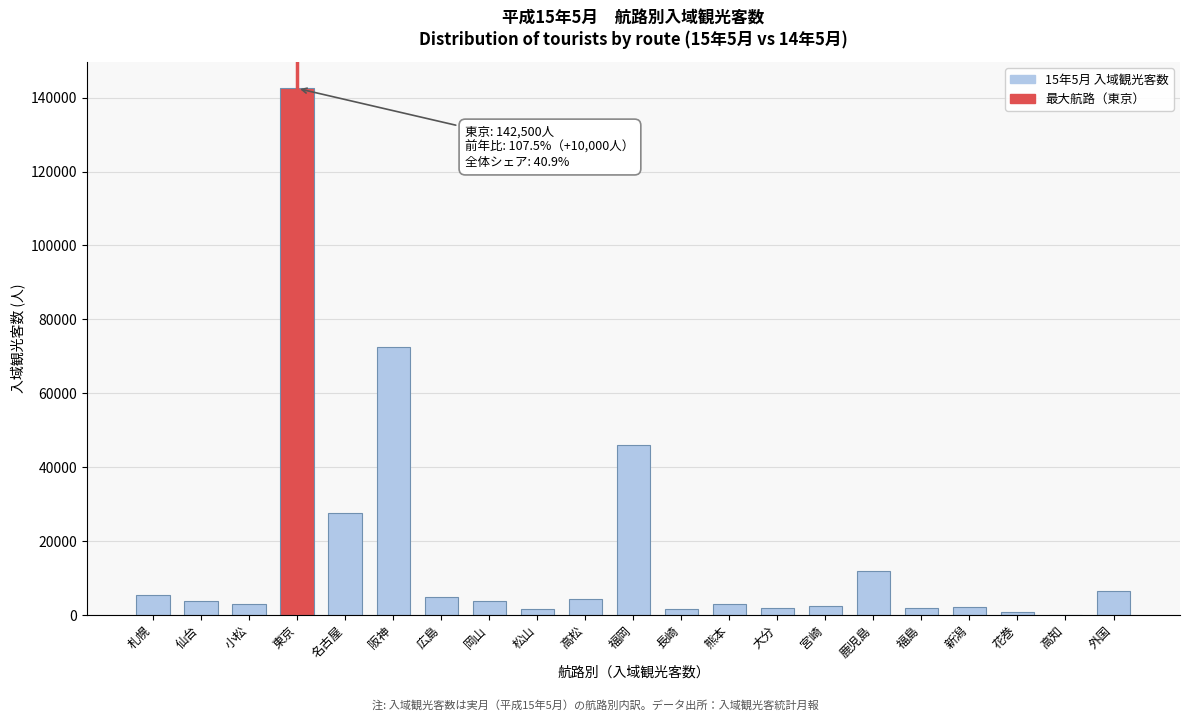

The chart shows a value of 107151 at 阪神. True or false?

False